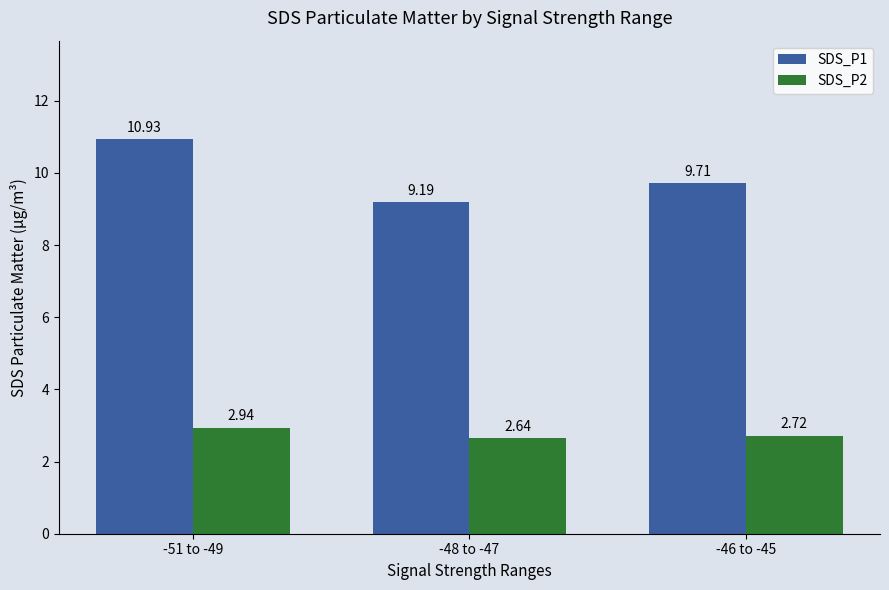

How many bars are there in each group?

2